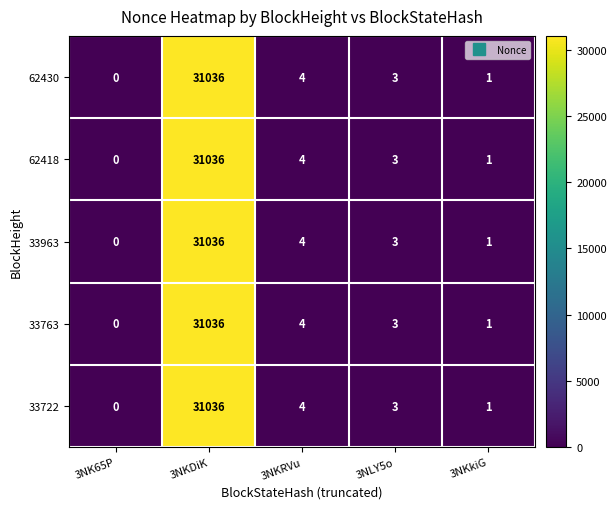

Read the 33722 value at 3NKRVu.

4